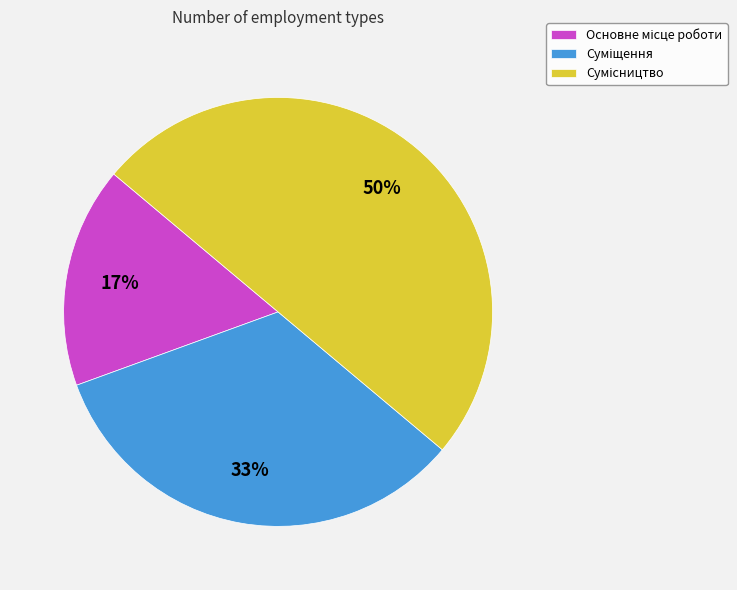

To the nearest percent, what is the average slice percentage?

33%